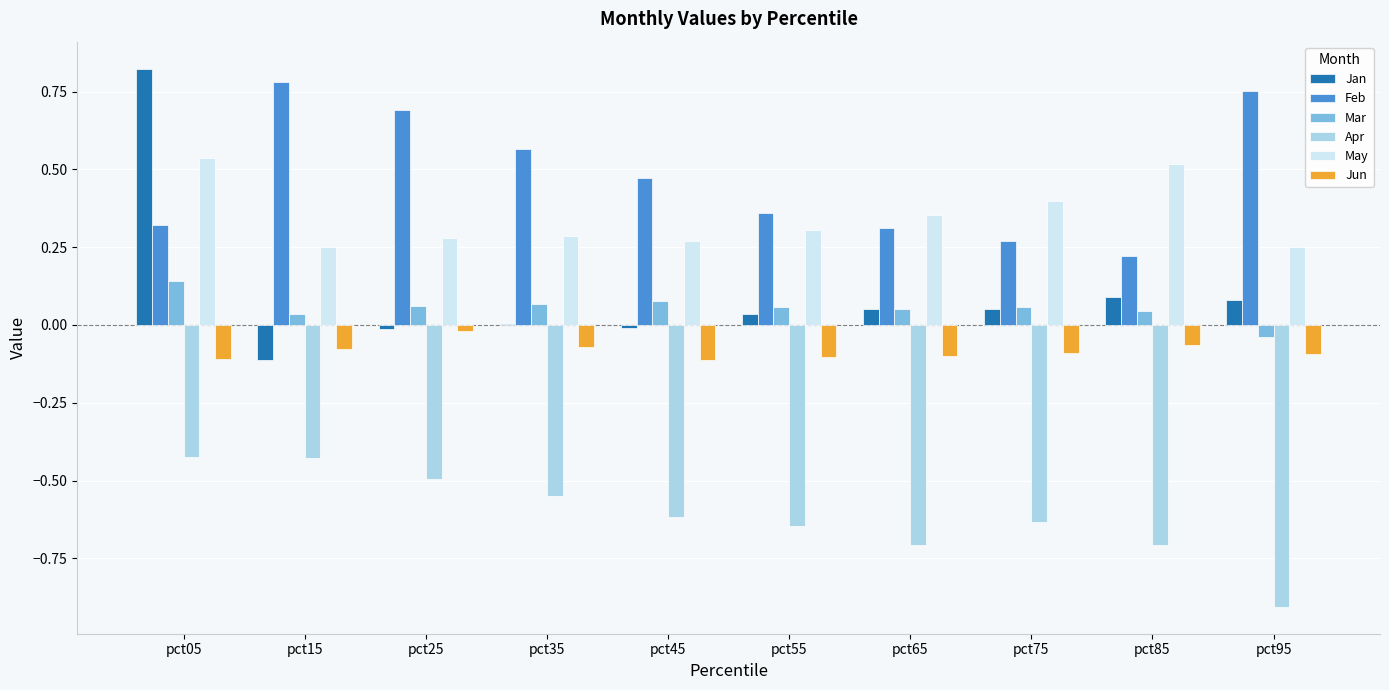

The value of Jun at pct25 is -0.0. True or false?

True